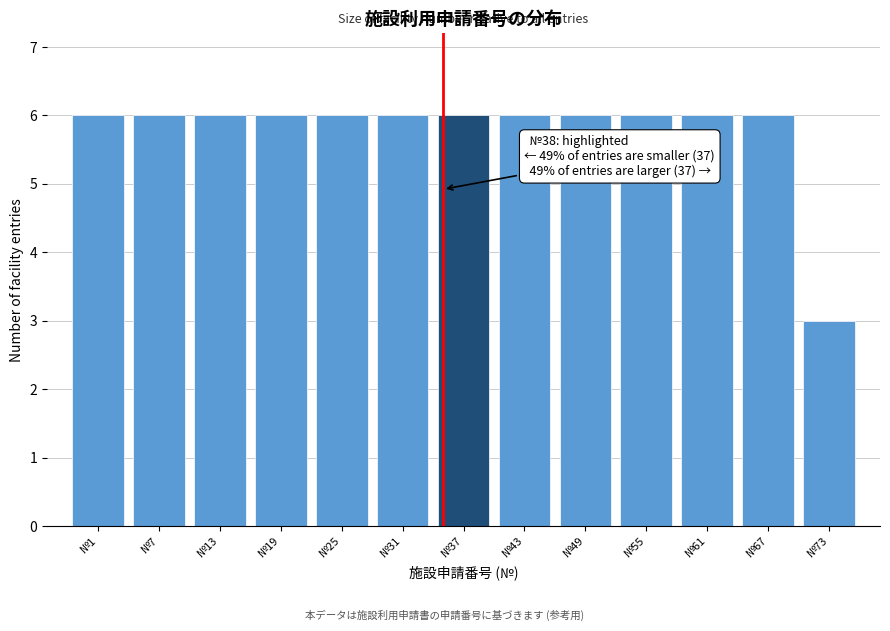

Reading left to right, extract all data points from this chart.

№1=6	№7=6	№13=6	№19=6	№25=6	№31=6	№37=6	№43=6	№49=6	№55=6	№61=6	№67=6	№73=3